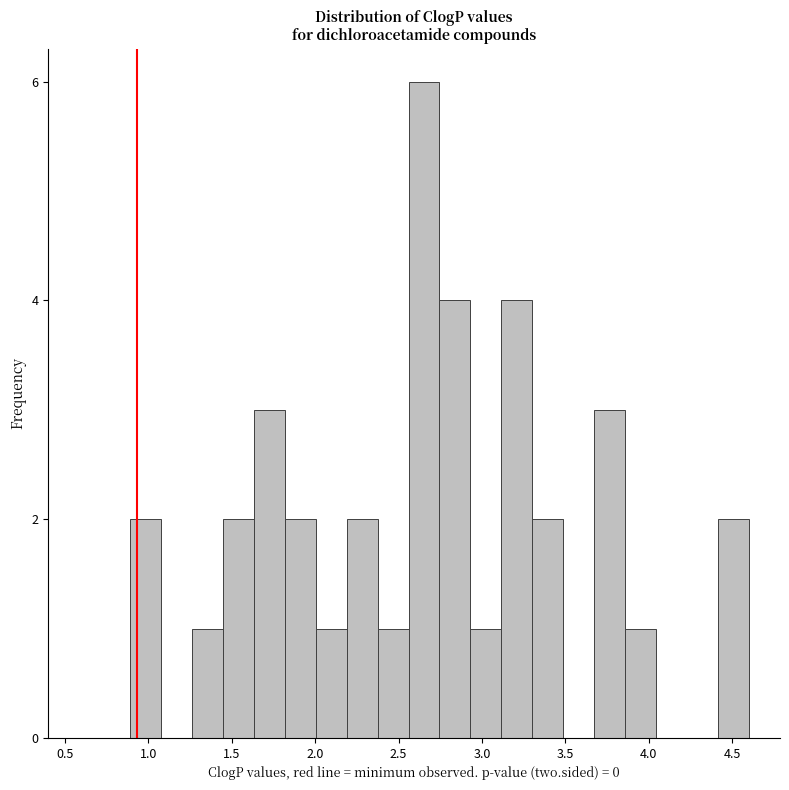

Around what value on the x-axis is the tallest bar? Give the approximate position of its centre, as read against the axis.

2.65